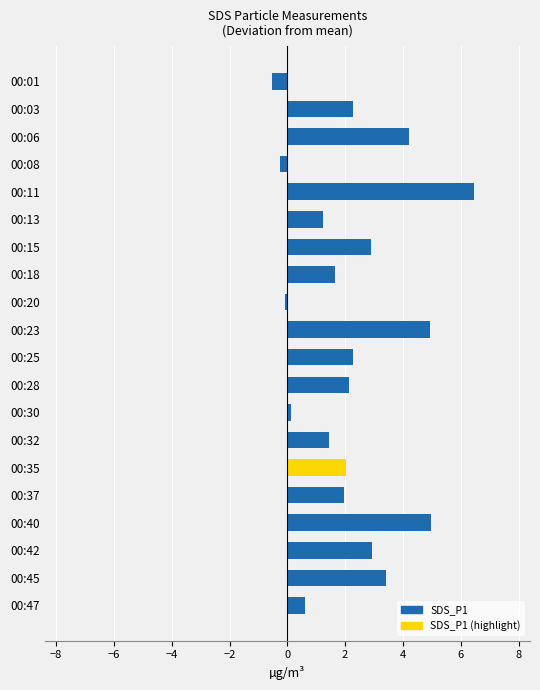

How many series are shown in this chart?

1